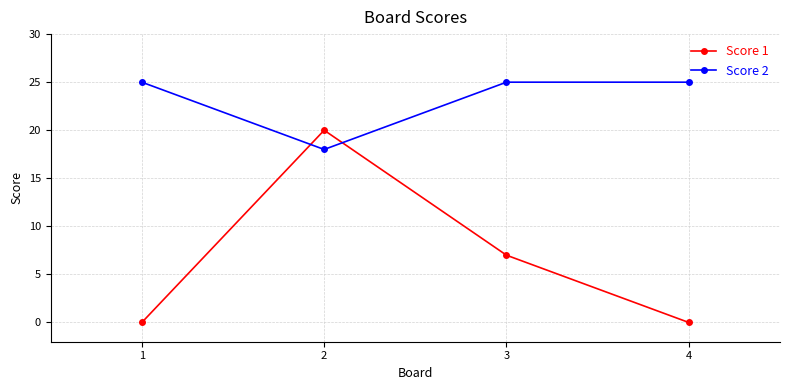

Reading left to right, extract all data points from this chart.

Score 1: 0	20	7	0
Score 2: 25	18	25	25